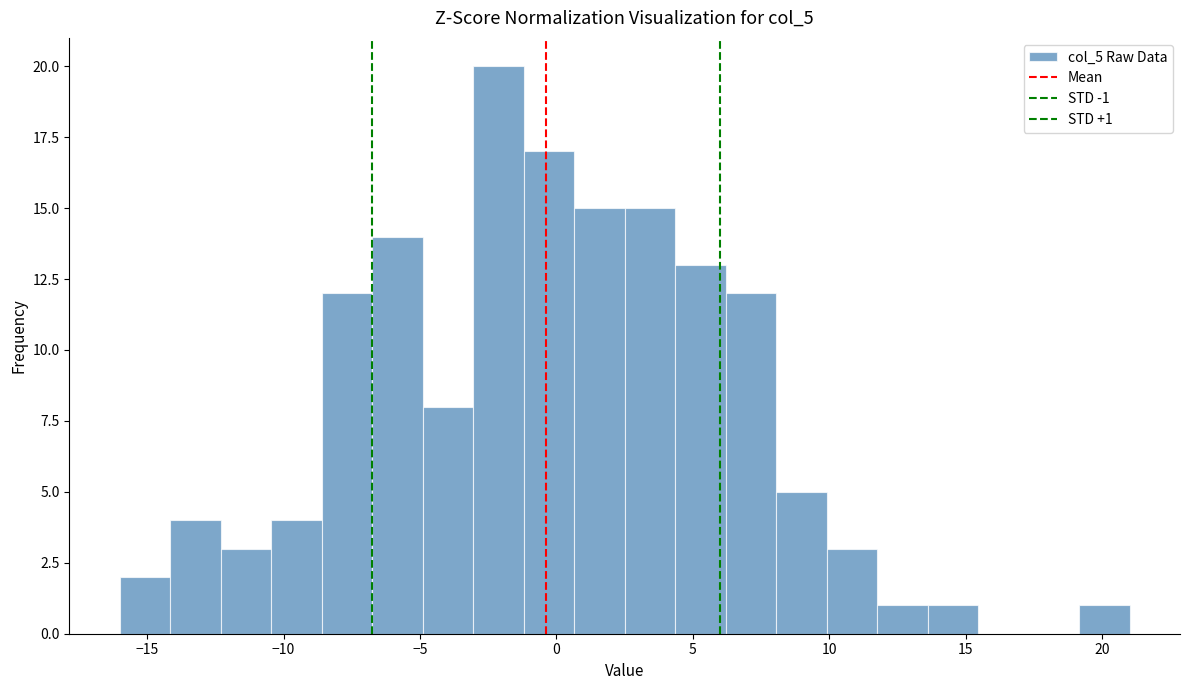

Around what value on the x-axis is the tallest bar? Give the approximate position of its centre, as read against the axis.

-2.0